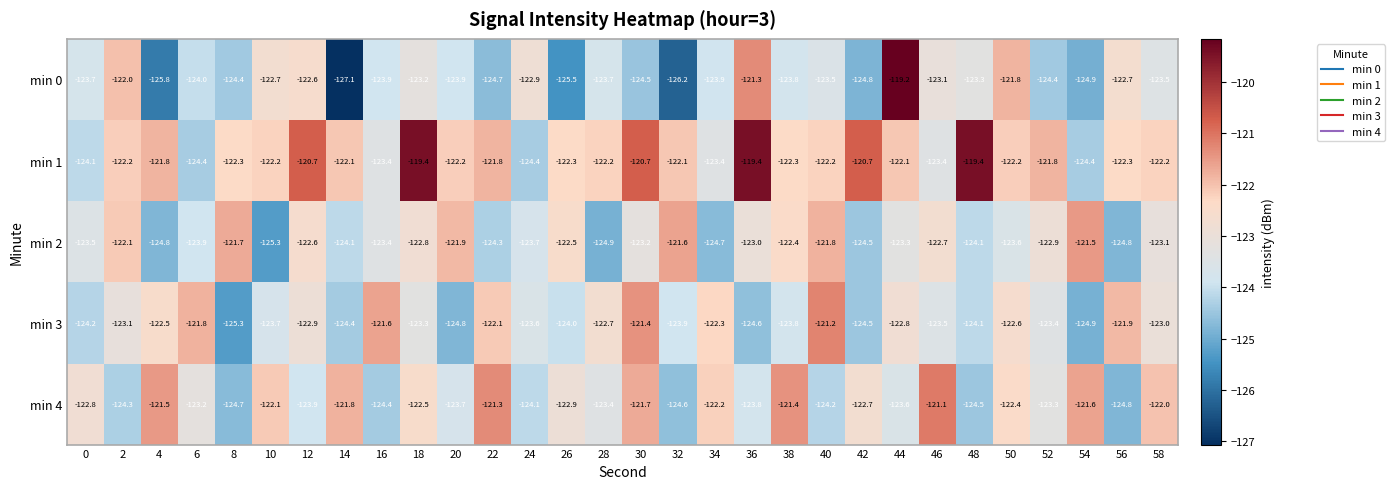

At which category is the sum across all series the highest?

44